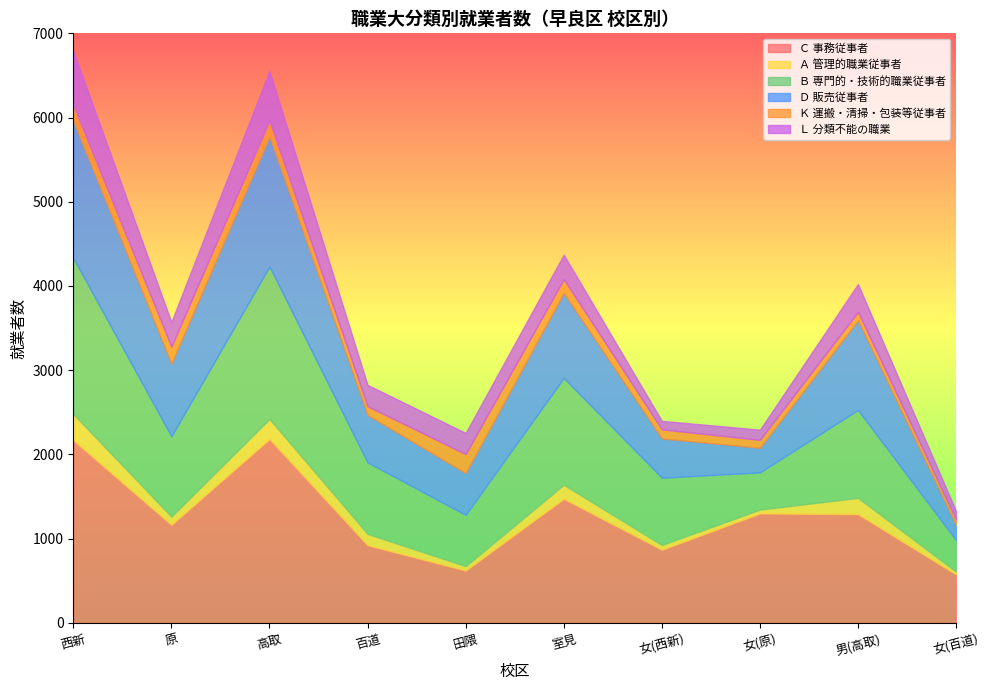

Reading right to left, transcribe all the data shown in this chart.

Ｃ 事務従事者: 女(百道)=576	男(高取)=1291	女(原)=1300	女(西新)=869	室見=1474	田隈=622	百道=923	高取=2183	原=1165	西新=2169
Ａ 管理的職業従事者: 女(百道)=32	男(高取)=193	女(原)=45	女(西新)=56	室見=166	田隈=51	百道=134	高取=238	原=97	西新=311
Ｂ 専門的・技術的職業従事者: 女(百道)=374	男(高取)=1045	女(原)=442	女(西新)=799	室見=1269	田隈=610	百道=849	高取=1811	原=954	西新=1852
Ｄ 販売従事者: 女(百道)=183	男(高取)=1063	女(原)=292	女(西新)=466	室見=1008	田隈=496	百道=562	高取=1543	原=860	西新=1630
Ｋ 運搬・清掃・包装等従事者: 女(百道)=62	男(高取)=101	女(原)=94	女(西新)=108	室見=165	田隈=226	百道=105	高取=190	原=205	西新=187
Ｌ 分類不能の職業: 女(百道)=100	男(高取)=330	女(原)=121	女(西新)=101	室見=290	田隈=250	百道=253	高取=588	原=292	西新=639